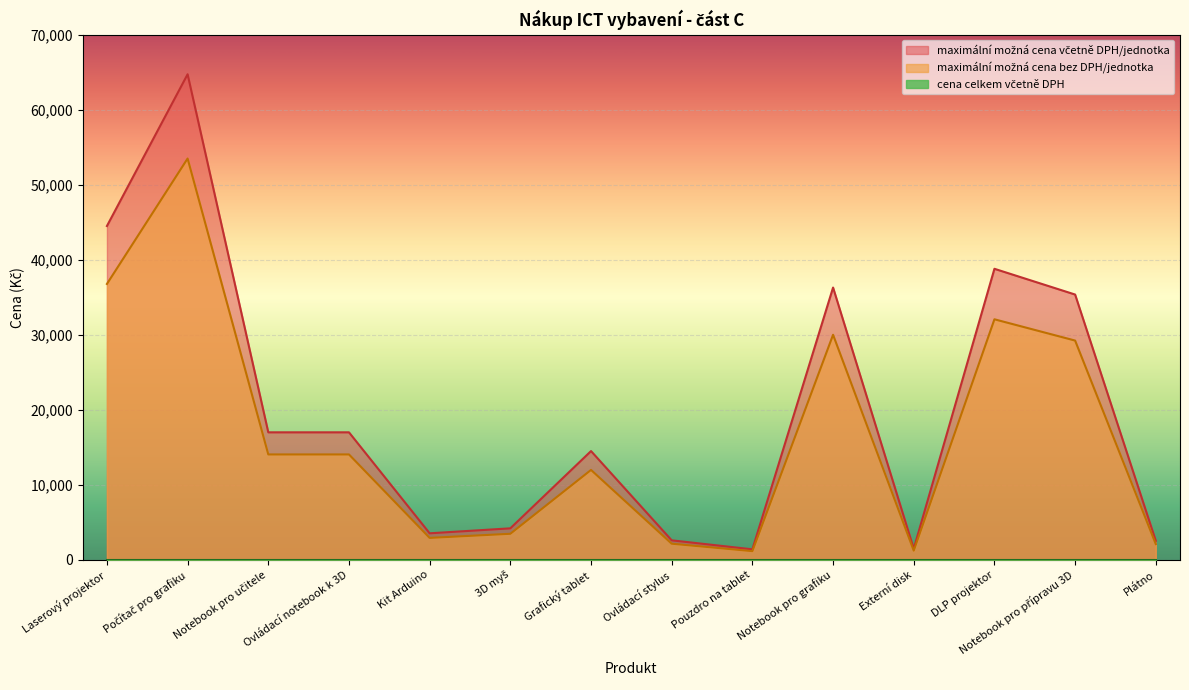

Where does the maximální možná cena bez DPH/jednotka series first go above 16990?

Laserový projektor